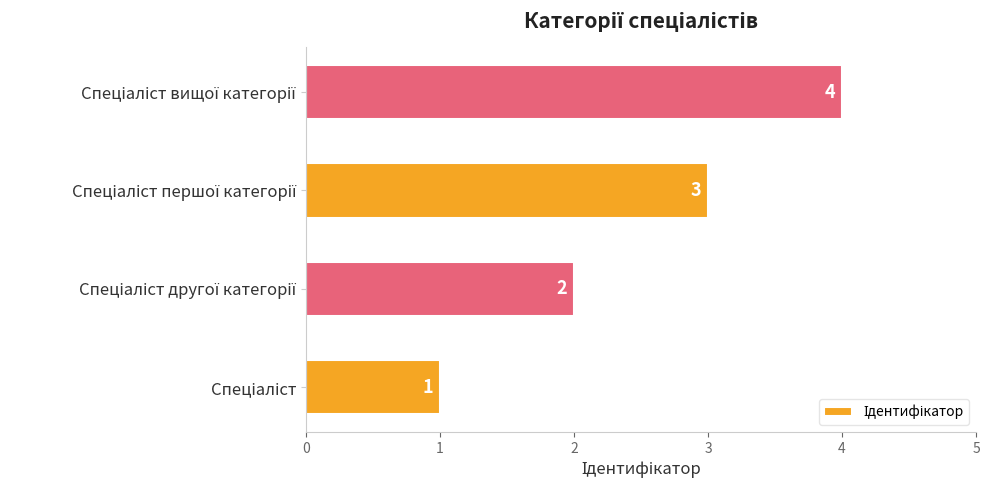

How many series are shown in this chart?

1